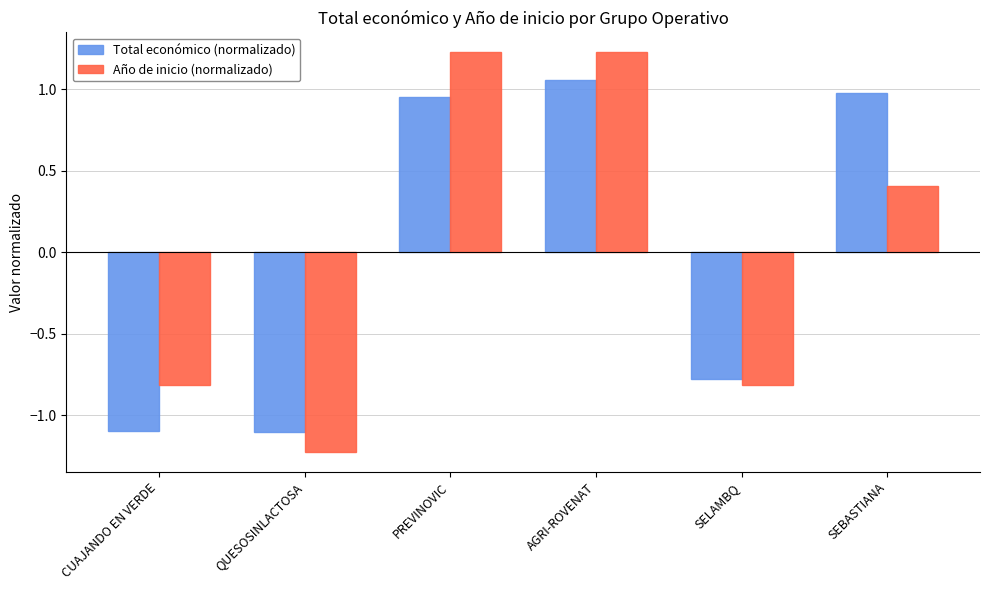

What is the label of the 6th bar from the left?

SEBASTIANA